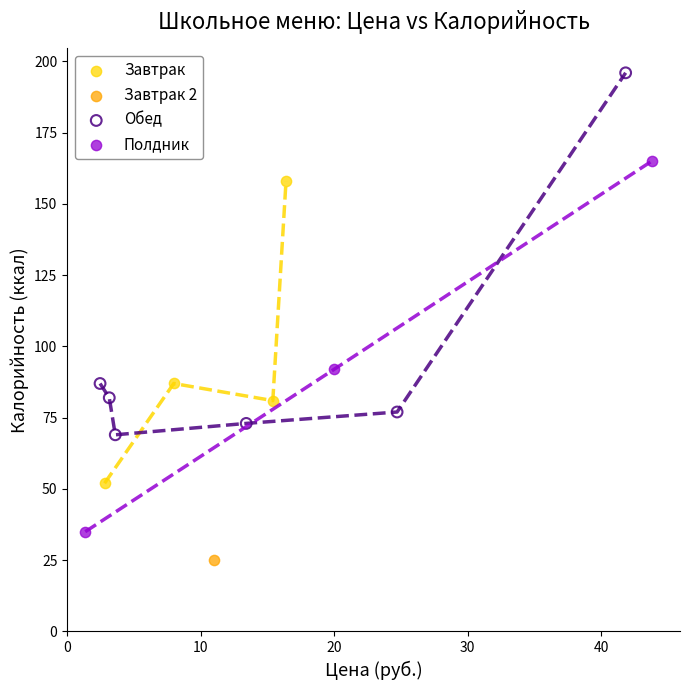

What are all the series names shown in the legend?

Завтрак, Завтрак 2, Обед, Полдник